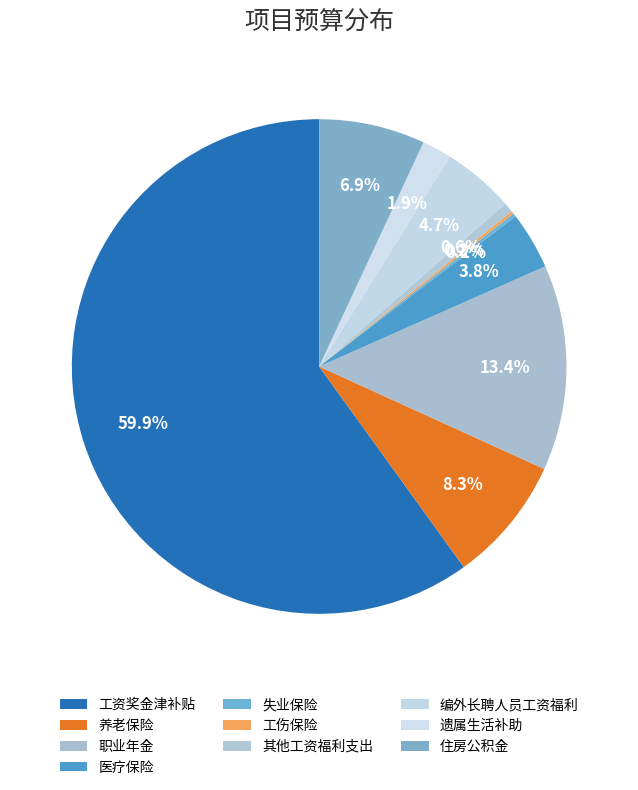

What is the change in value from 医疗保险 to 失业保险?

-2.7